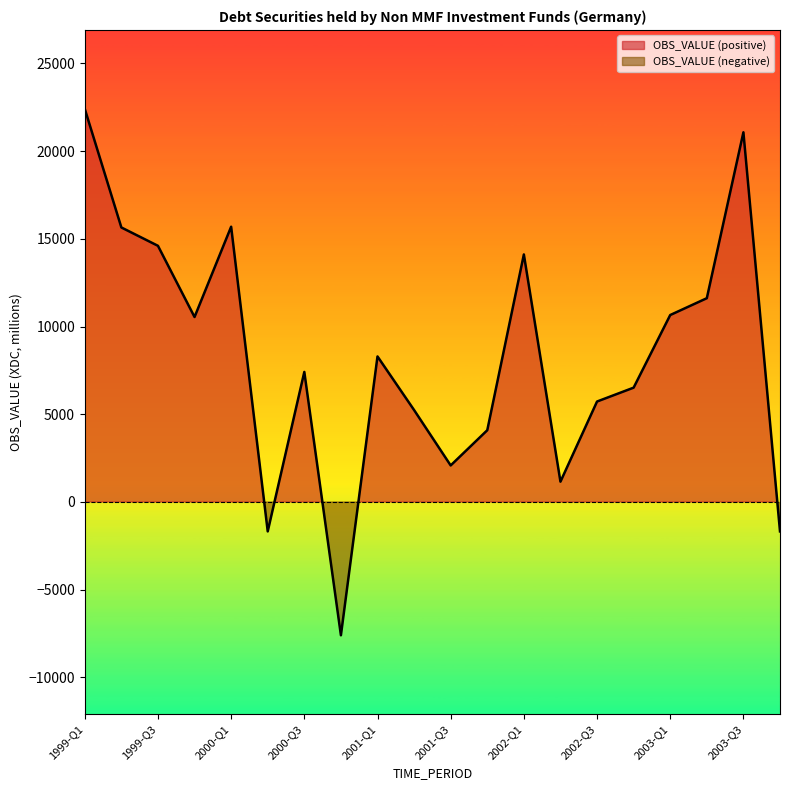

How many values are below 8298?

10